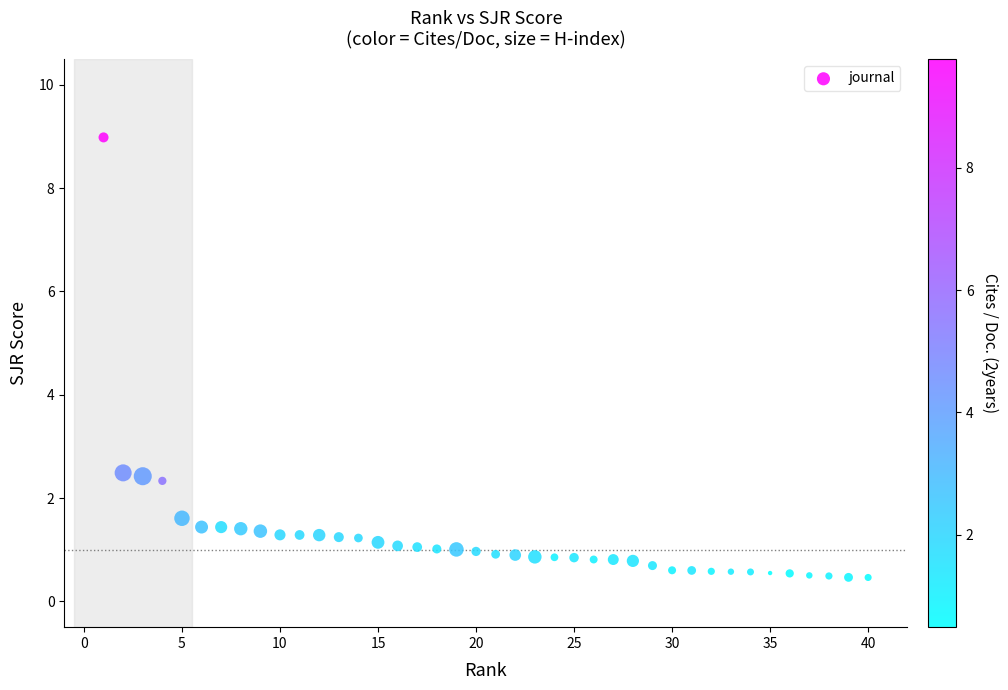

What is the range of X values (max minus min)?

39.0